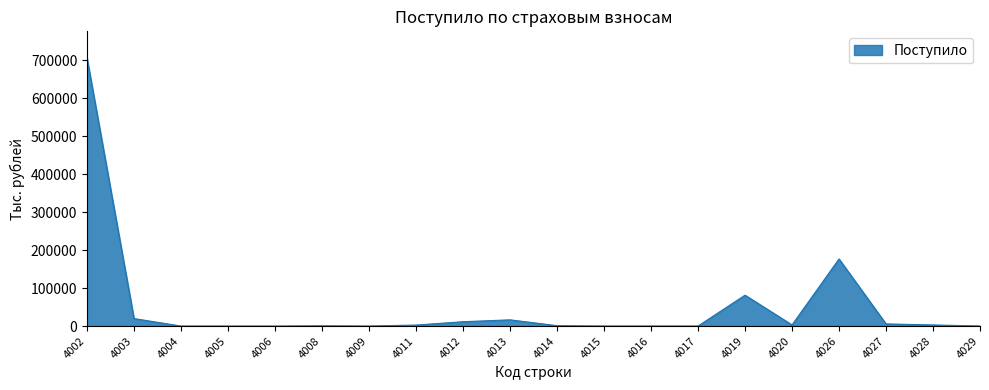

What is the difference between the maximum and minimum values?

705450